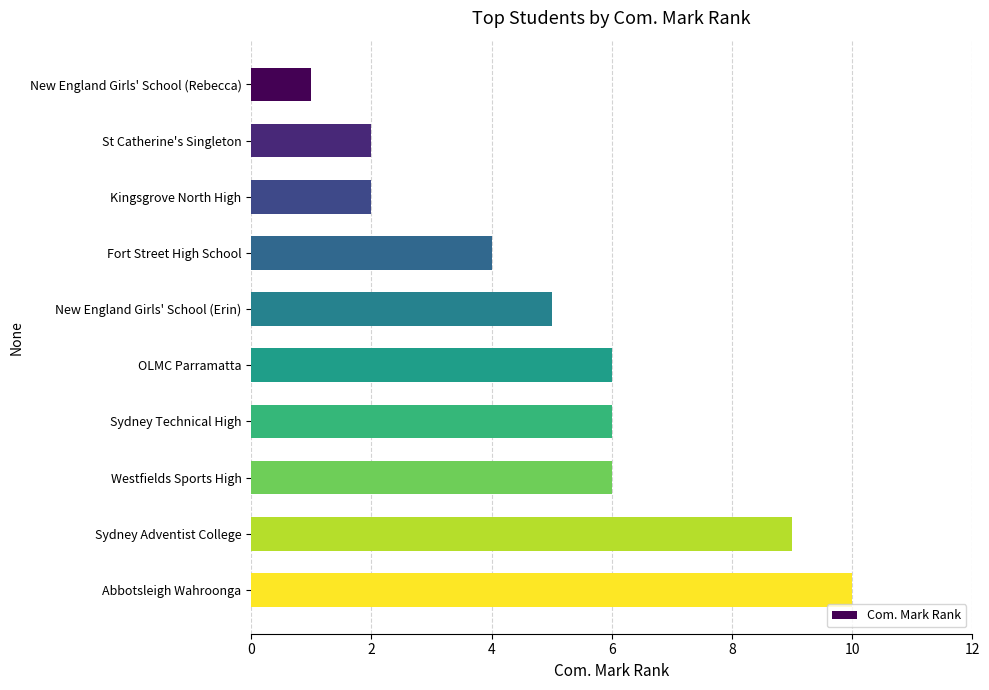

The value at Sydney Technical High is 6. True or false?

True